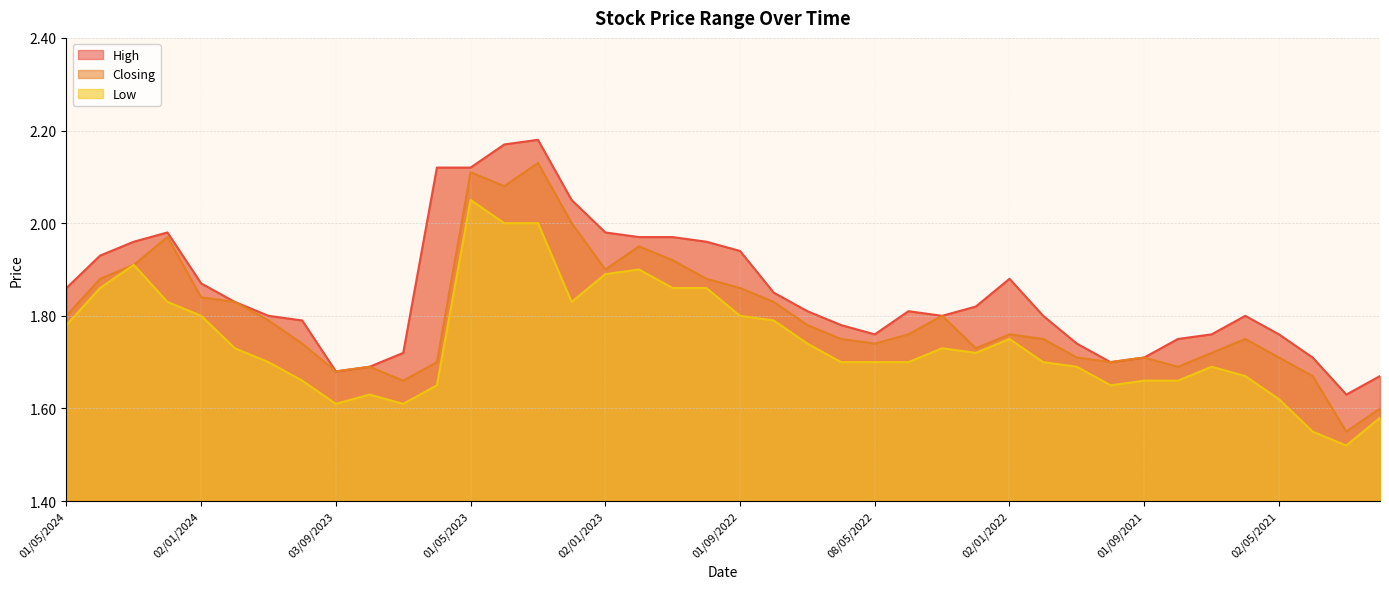

Where is the first local maximum for High?

01/02/2024